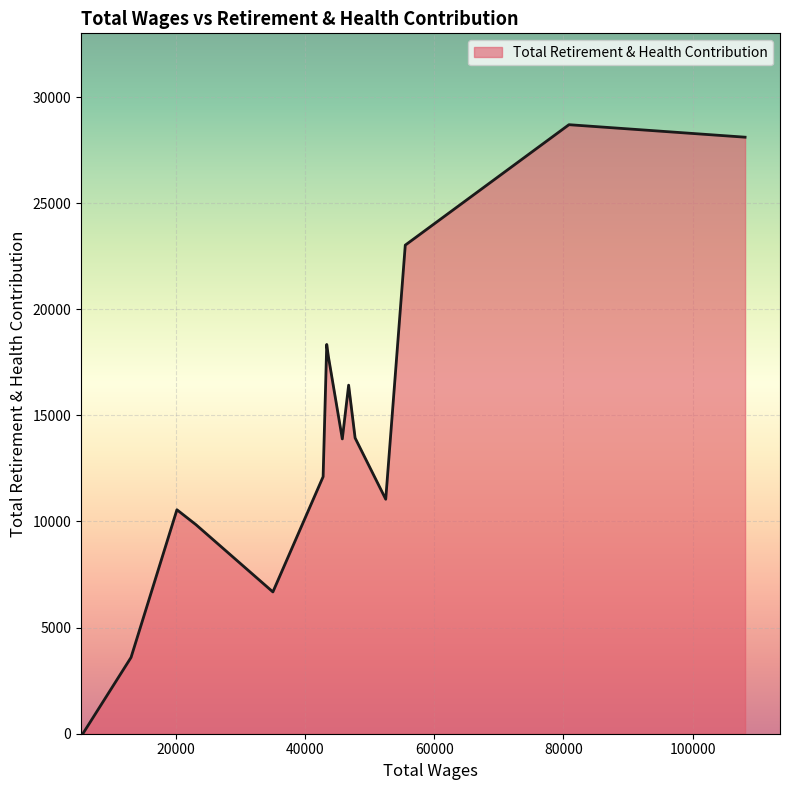

What is the difference between the maximum and second lowest values?

25103